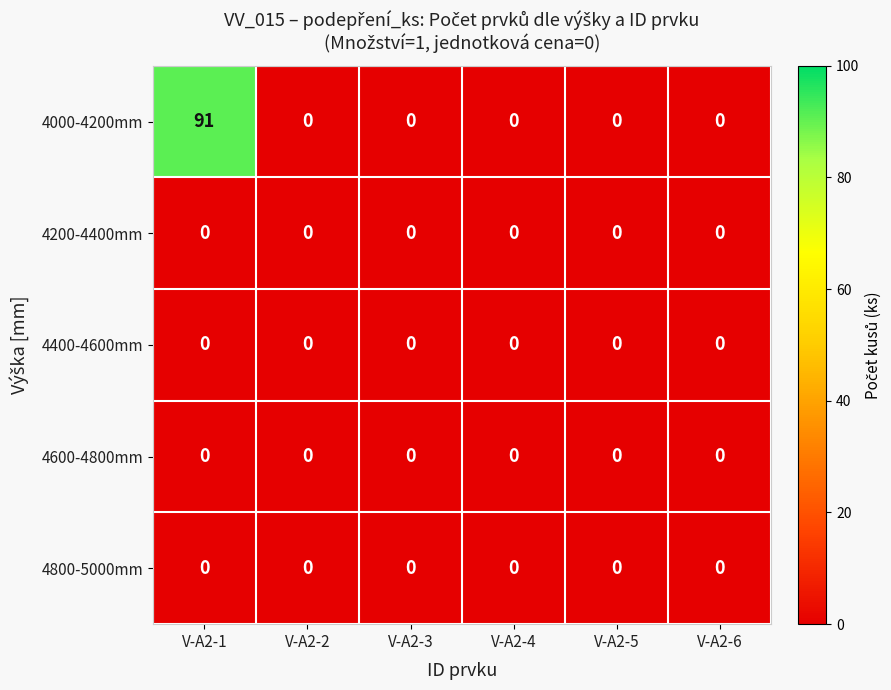

What is the greatest value displayed?

91